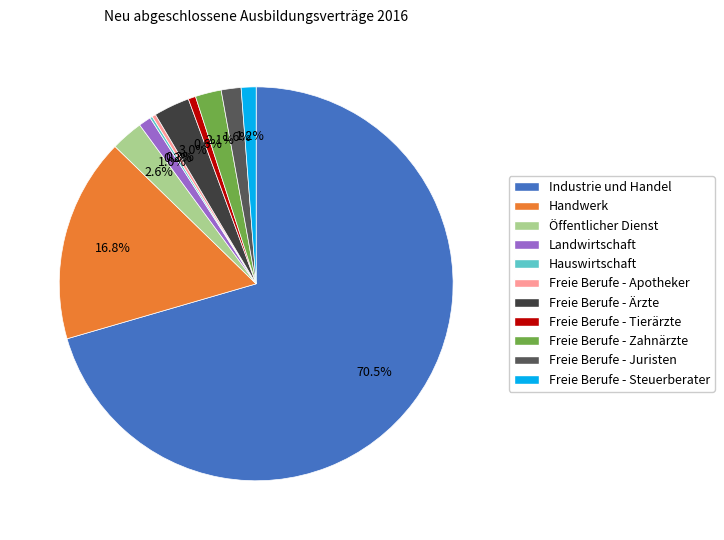

What is the largest slice in the pie chart?

Industrie und Handel